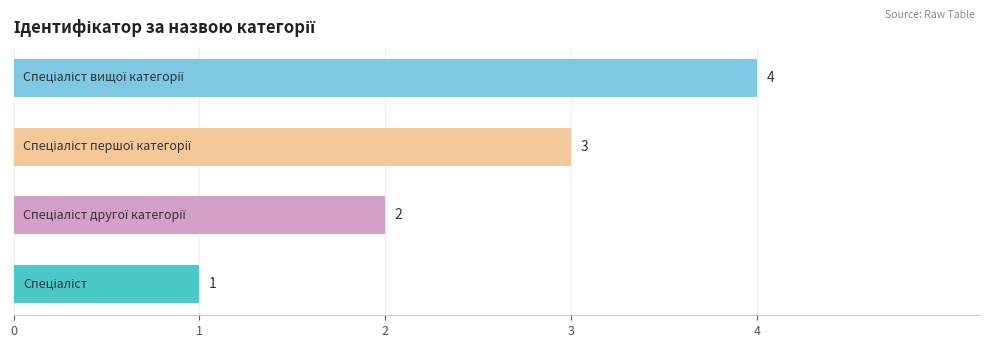

What is the maximum value shown in the chart?

4